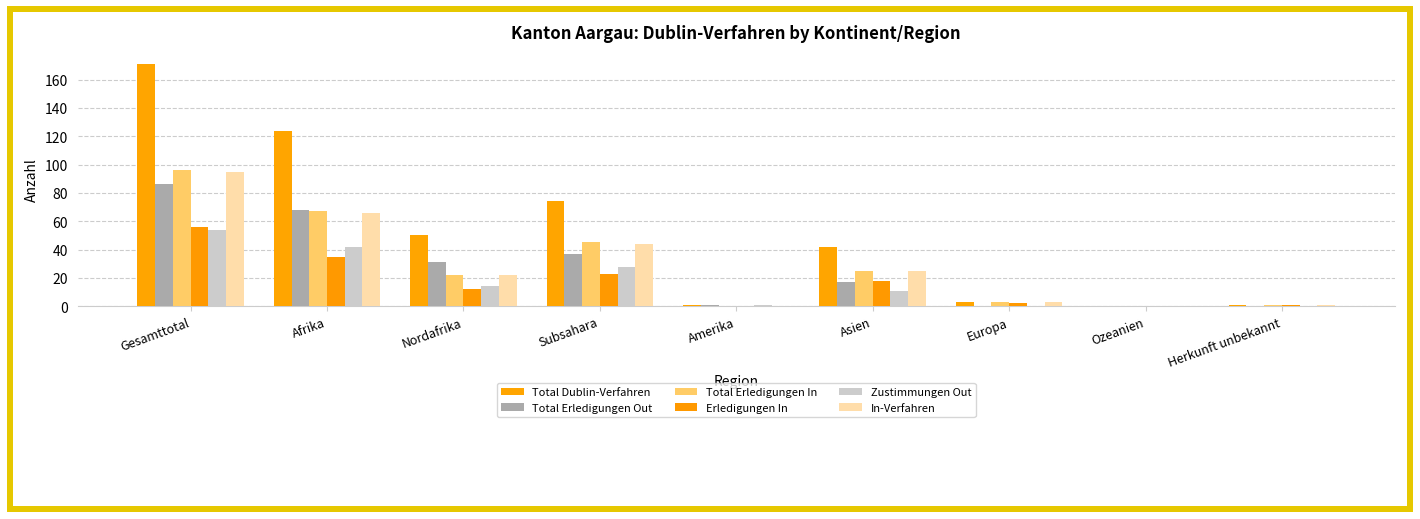

What is the average value of the In-Verfahren series?

28